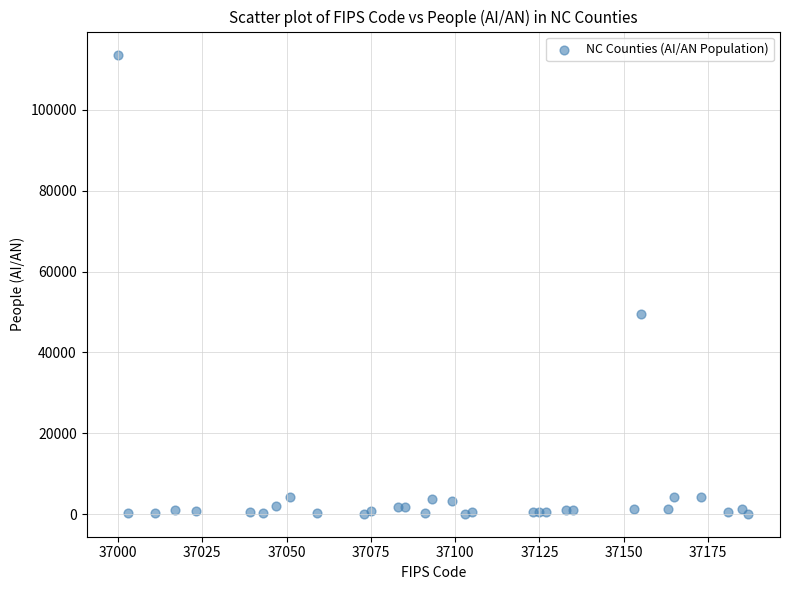

What Y value in the scatter plot is closest to 56890?

49445